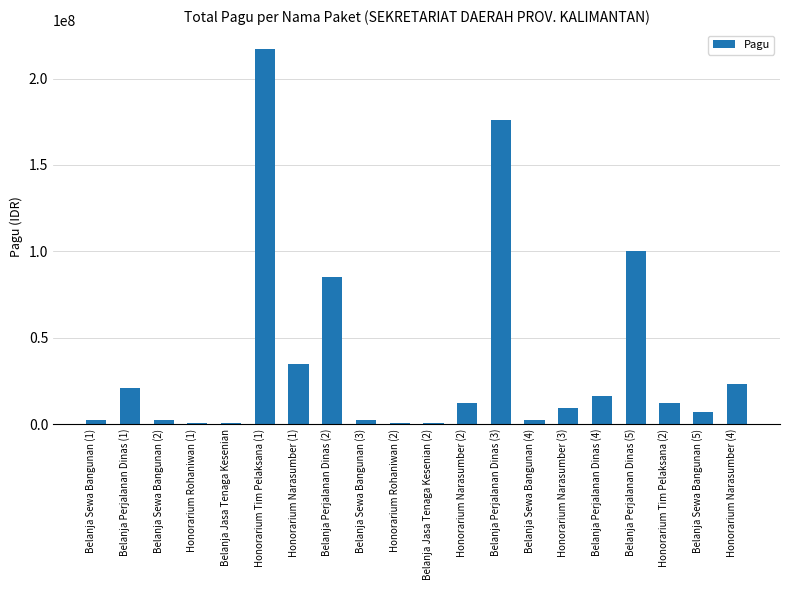

What is the average value?

36259150